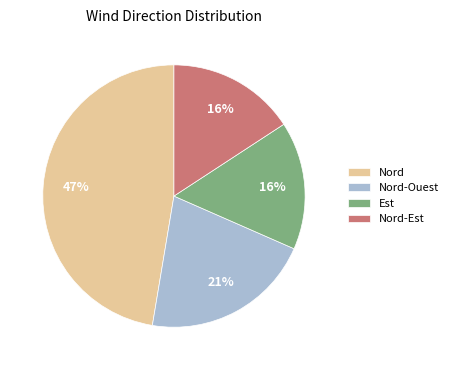

Count the number of slices in the pie.

4